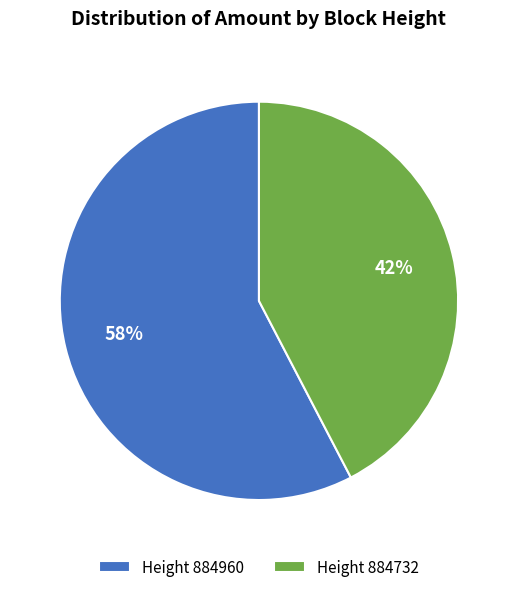

Count the number of slices in the pie.

2